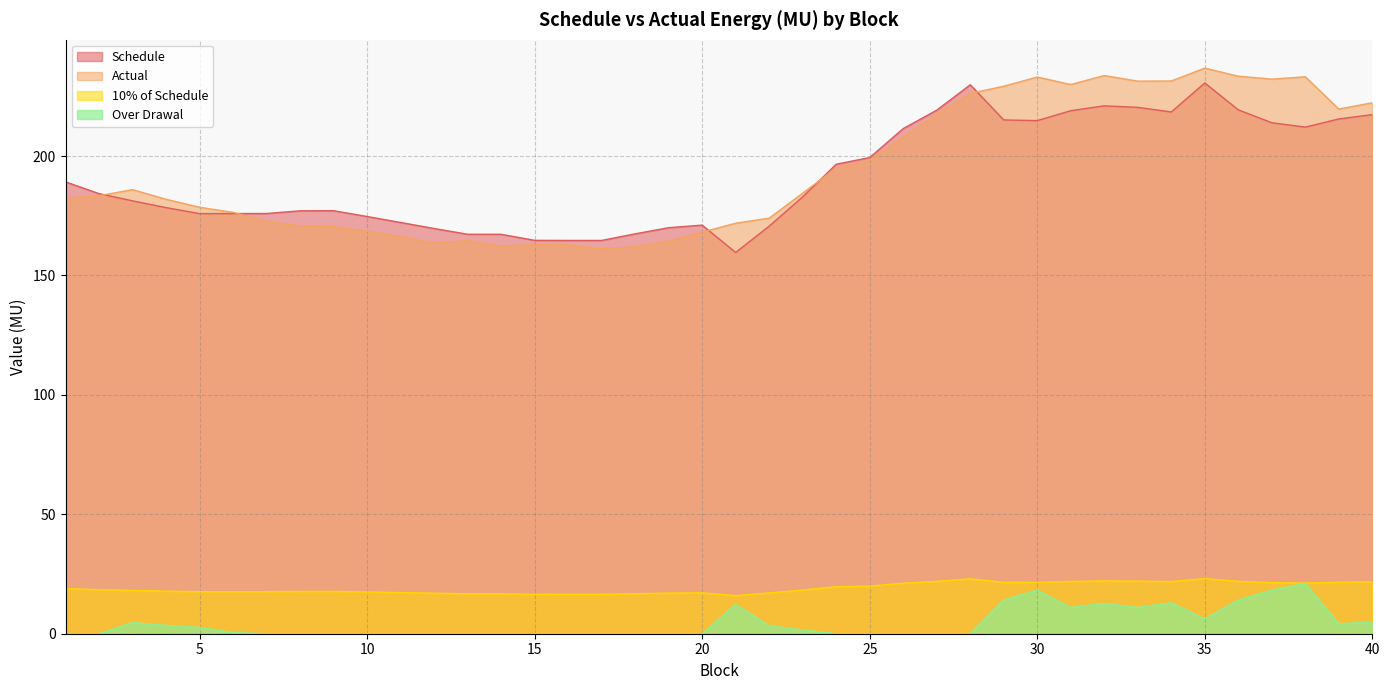

True or false: 10% of Schedule and Schedule cross at least once.

False